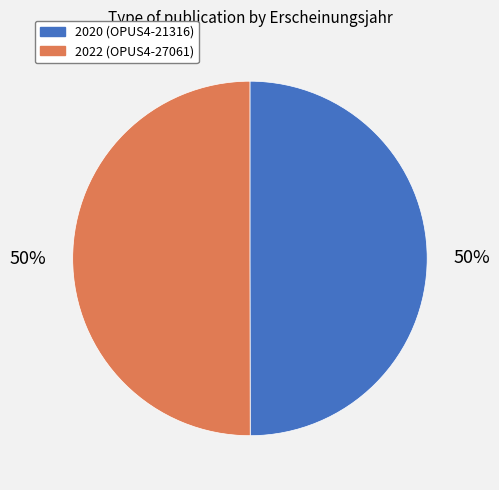

To the nearest percent, what is the average slice percentage?

50%